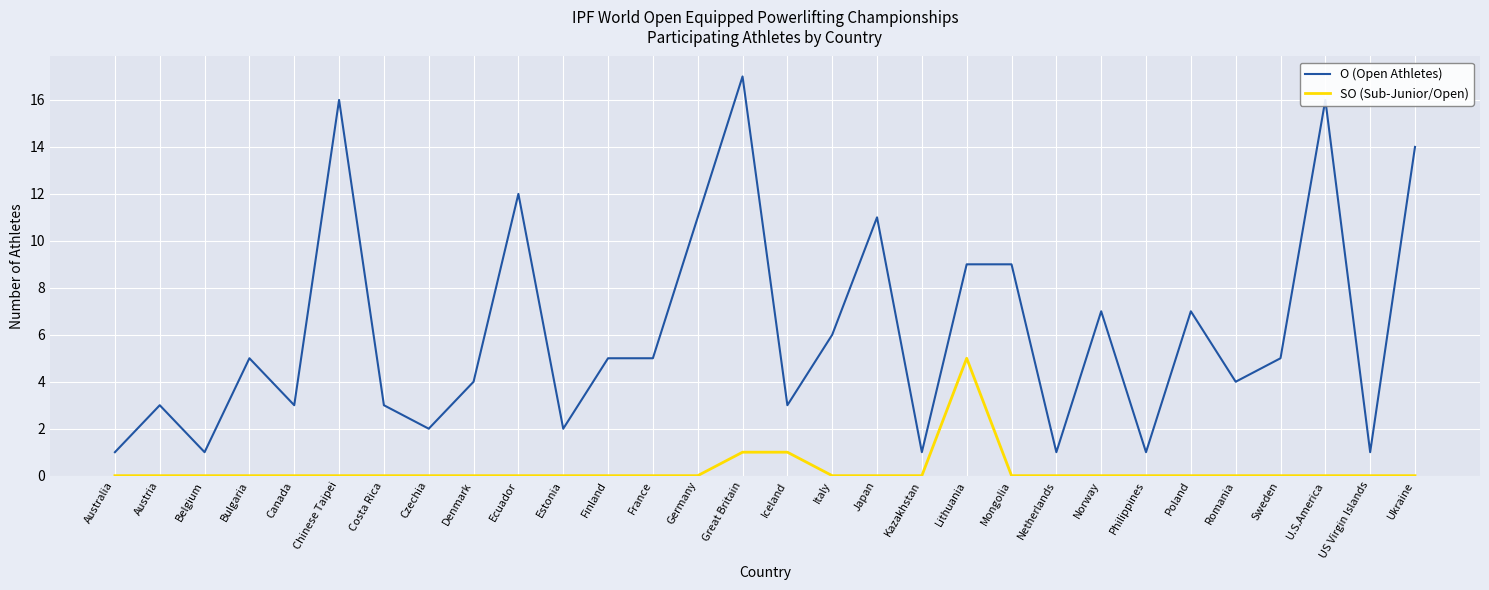

What position from the left is Italy?

17